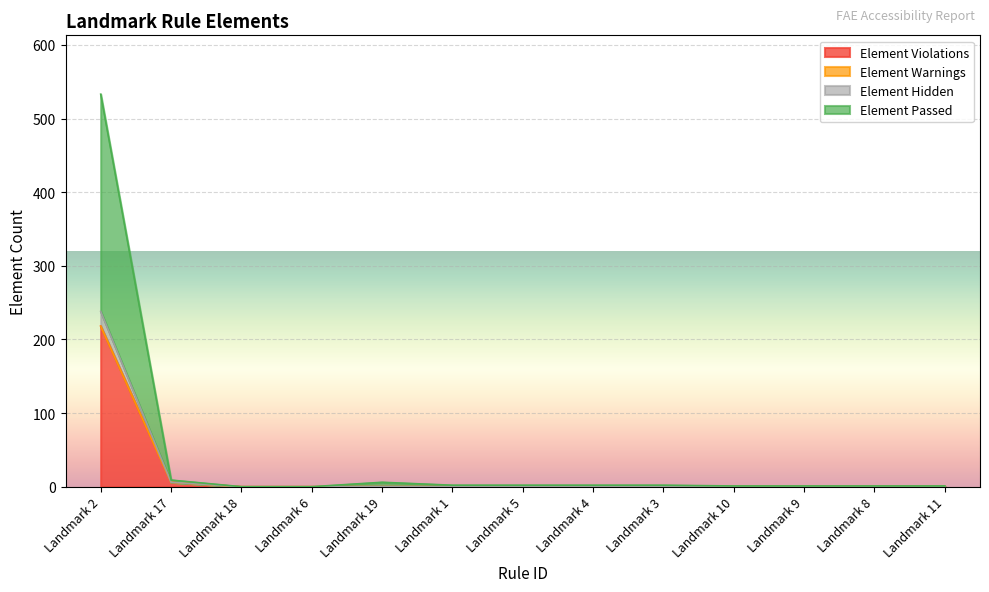

At which category is the sum across all series the highest?

Landmark 2